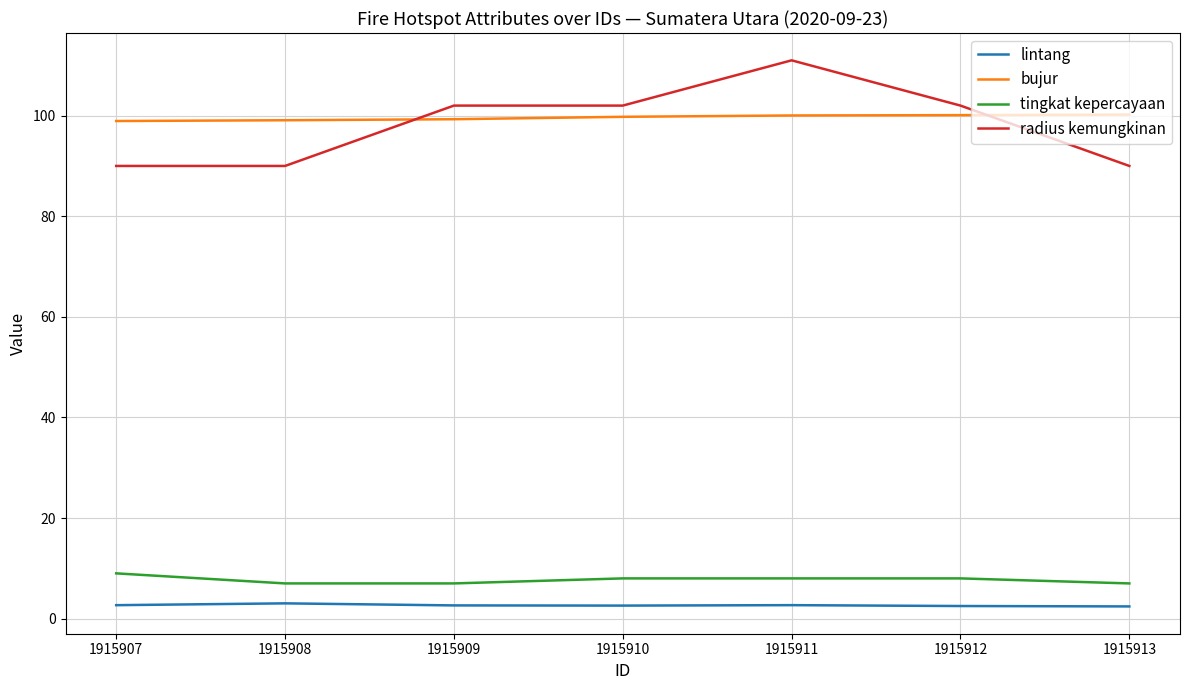

What is the maximum value shown in the chart?

111.0